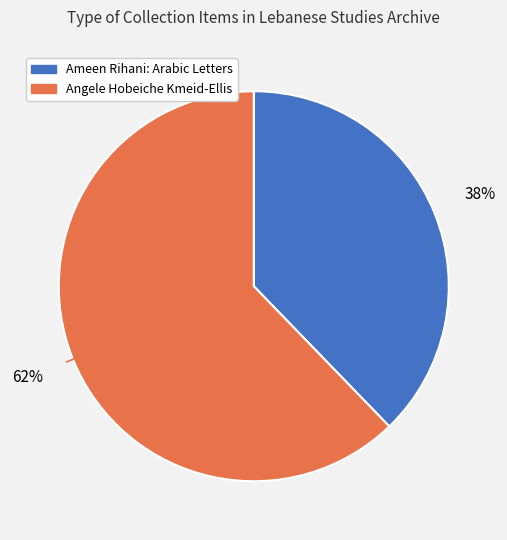

Does any single category account for the majority?

Yes